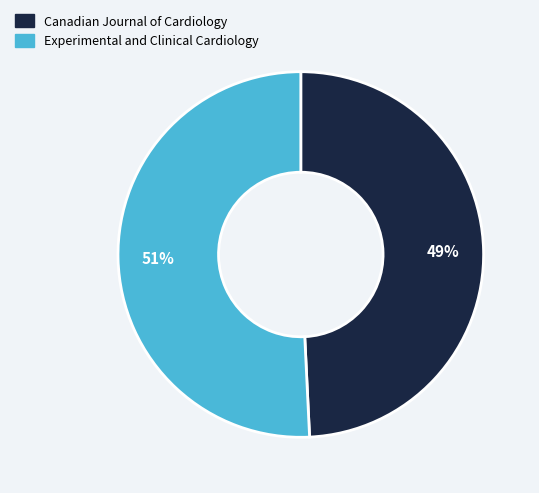

Which slice is the smallest?

Canadian Journal of Cardiology